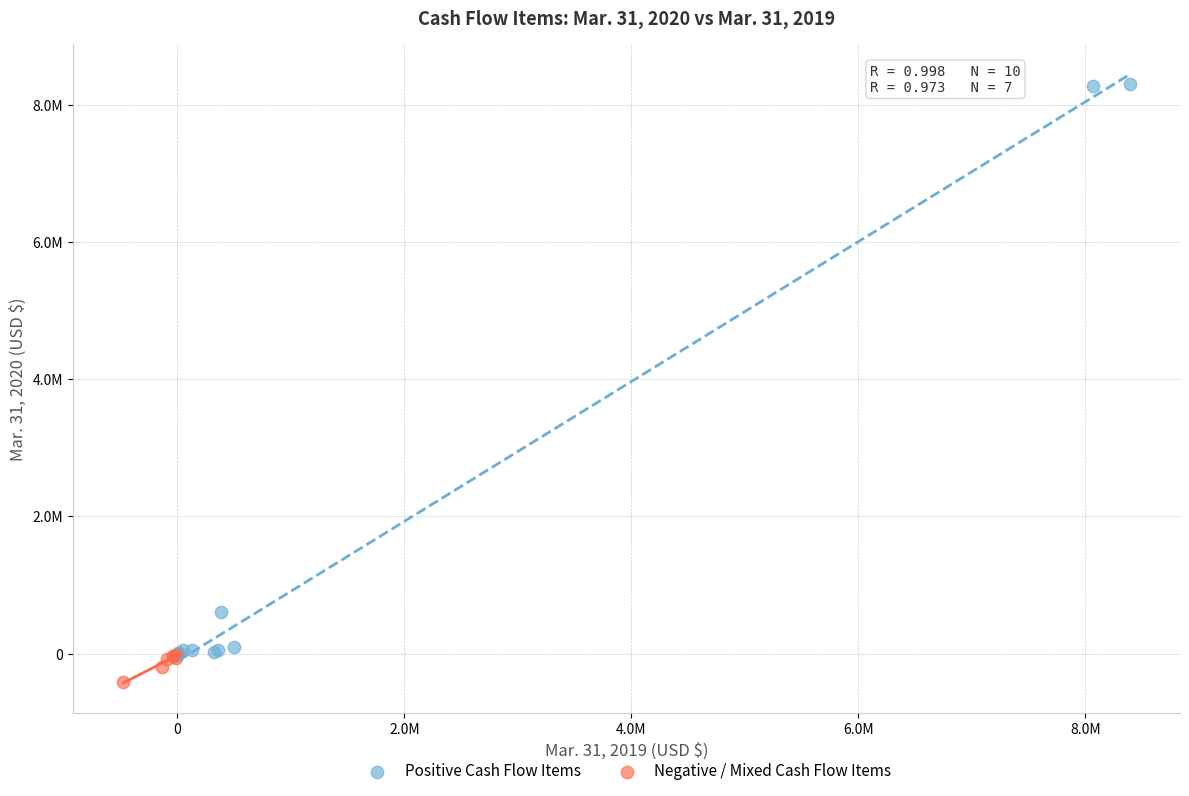

What are all the series names shown in the legend?

Positive Cash Flow Items, Negative / Mixed Cash Flow Items